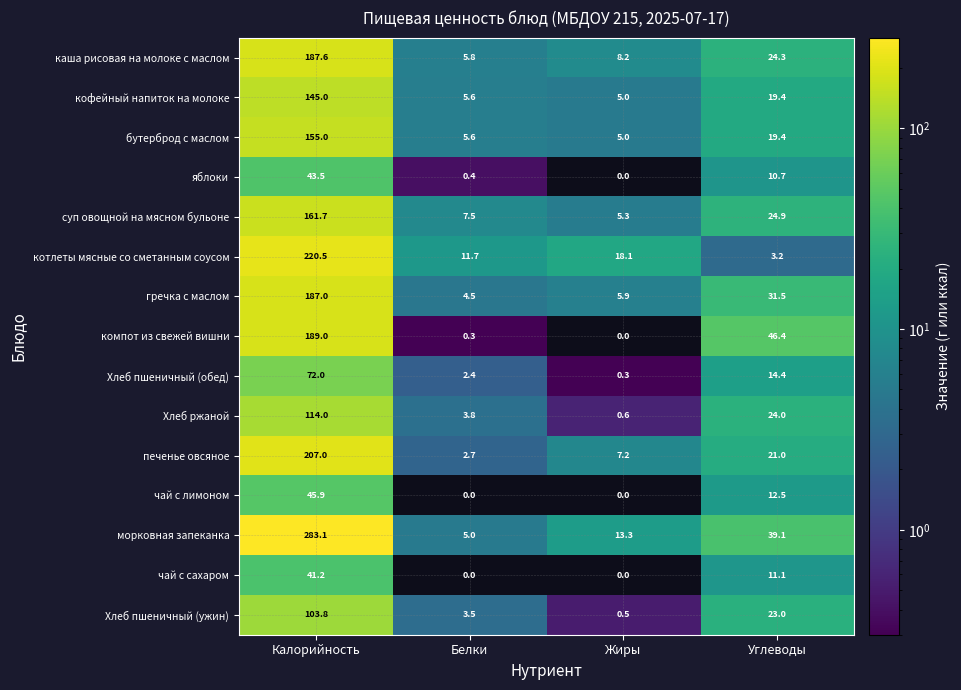

The value of котлеты мясные со сметанным соусом at Жиры is 18.1. True or false?

True